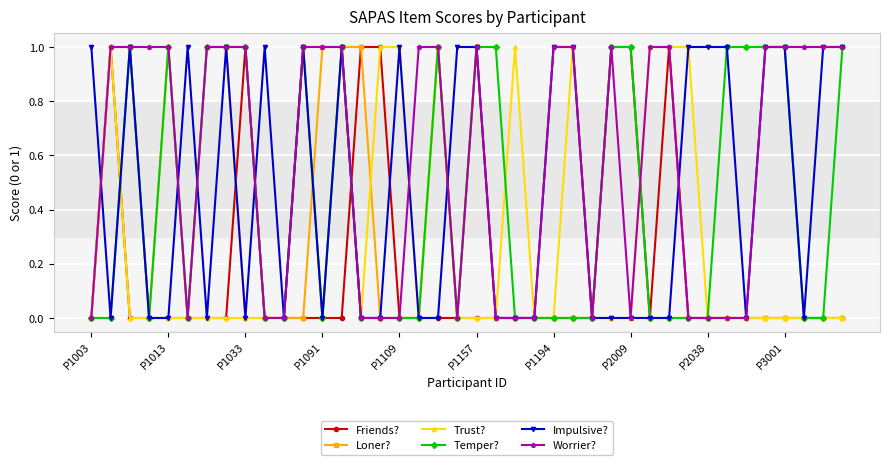

True or false: Temper? has more than 0 interior local peaks.

True